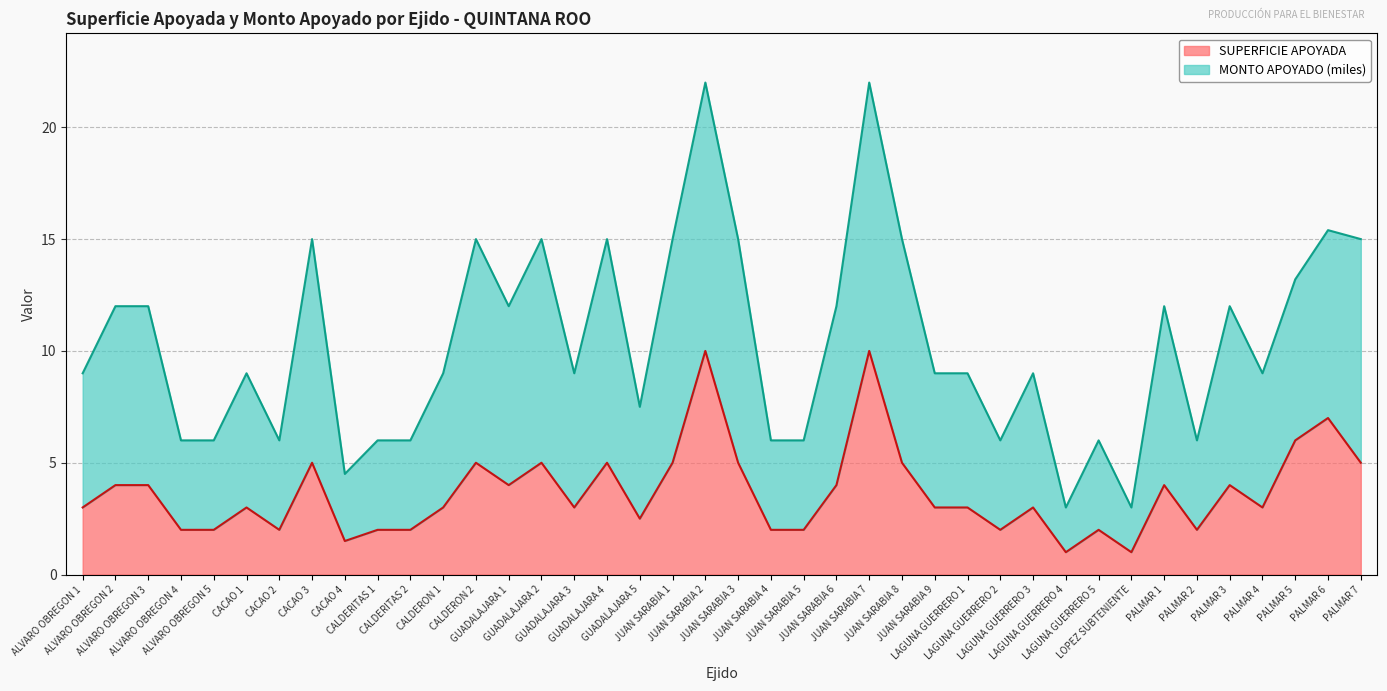

How many lines are shown in the chart?

2